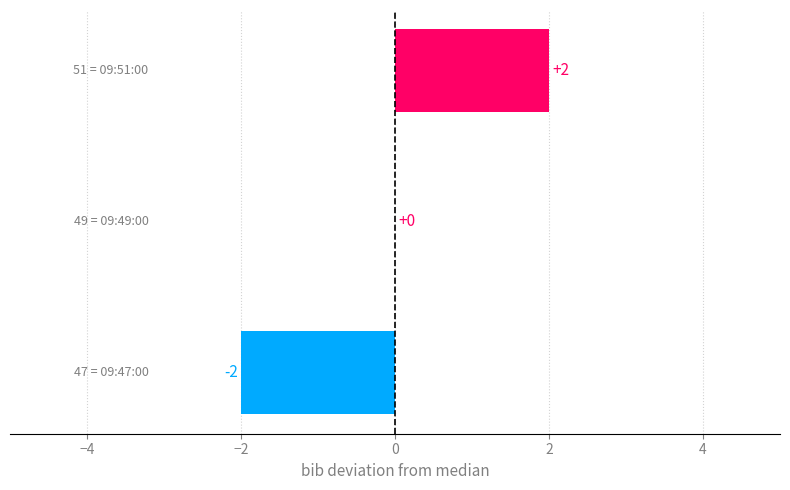

How many values are between -2 and 2?

3